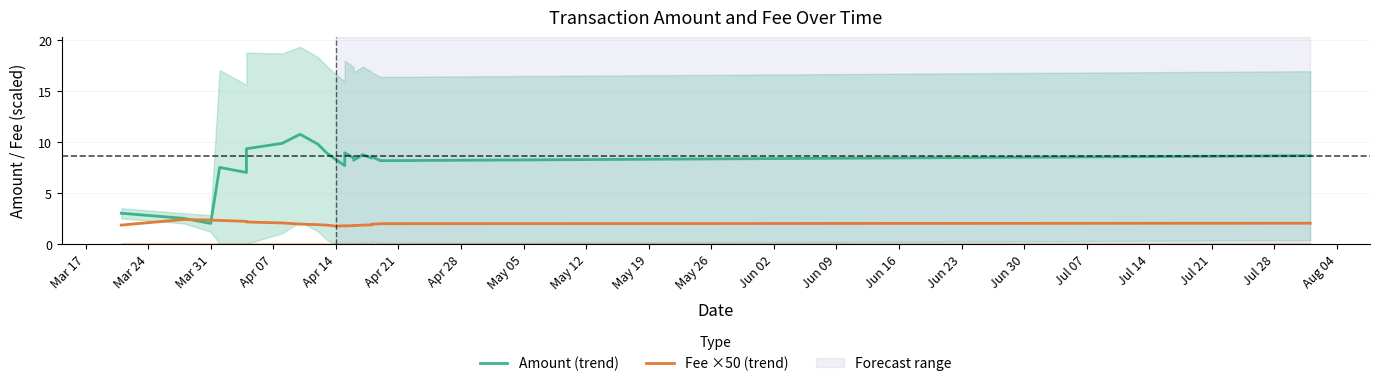

Does the chart display data point markers on the line(s)?

No